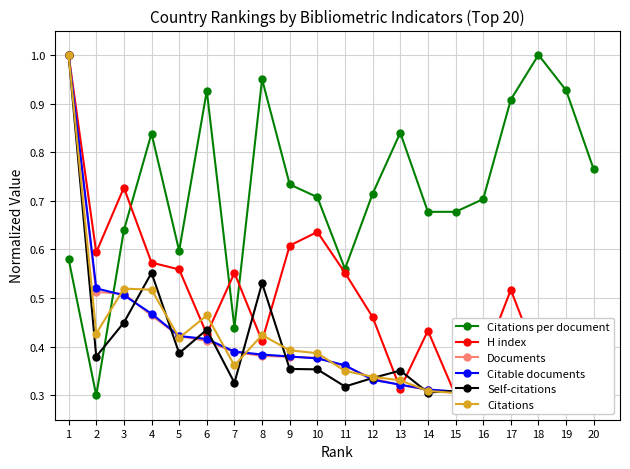

What value does the Documents series have at 4?

0.5